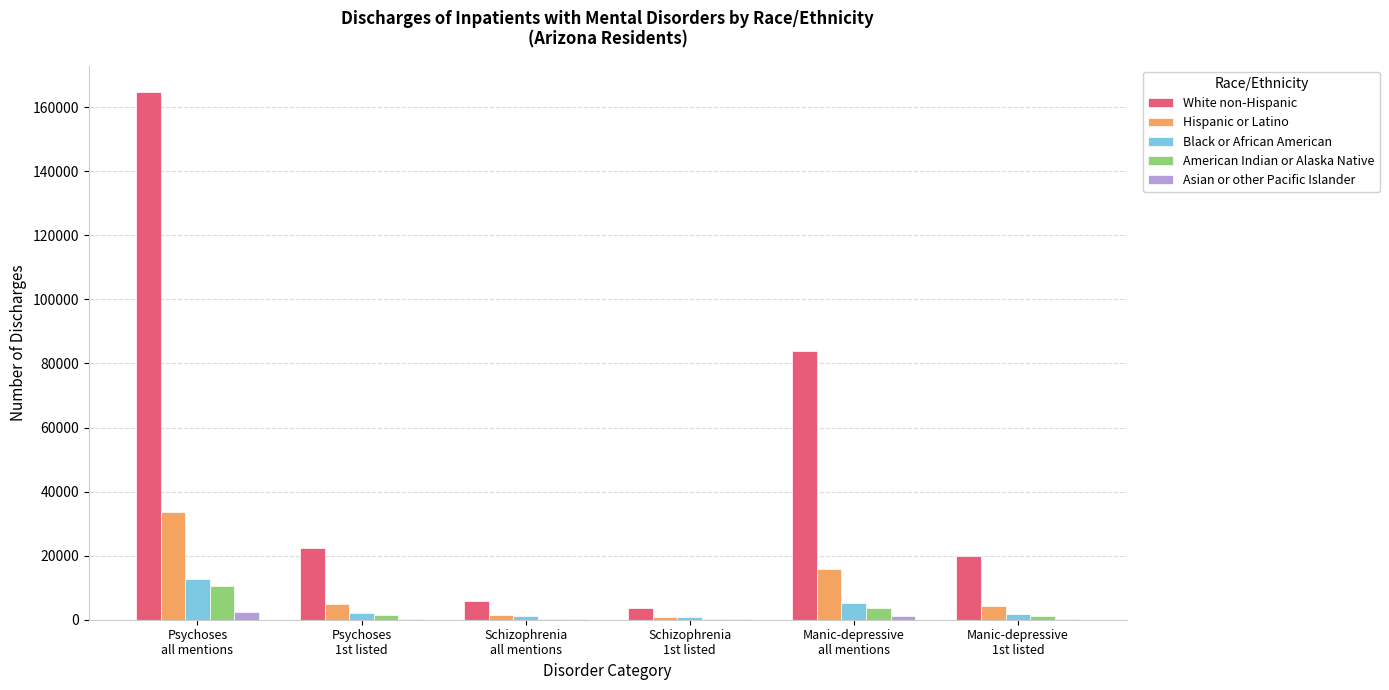

Which series has the largest total across all categories?

White non-Hispanic